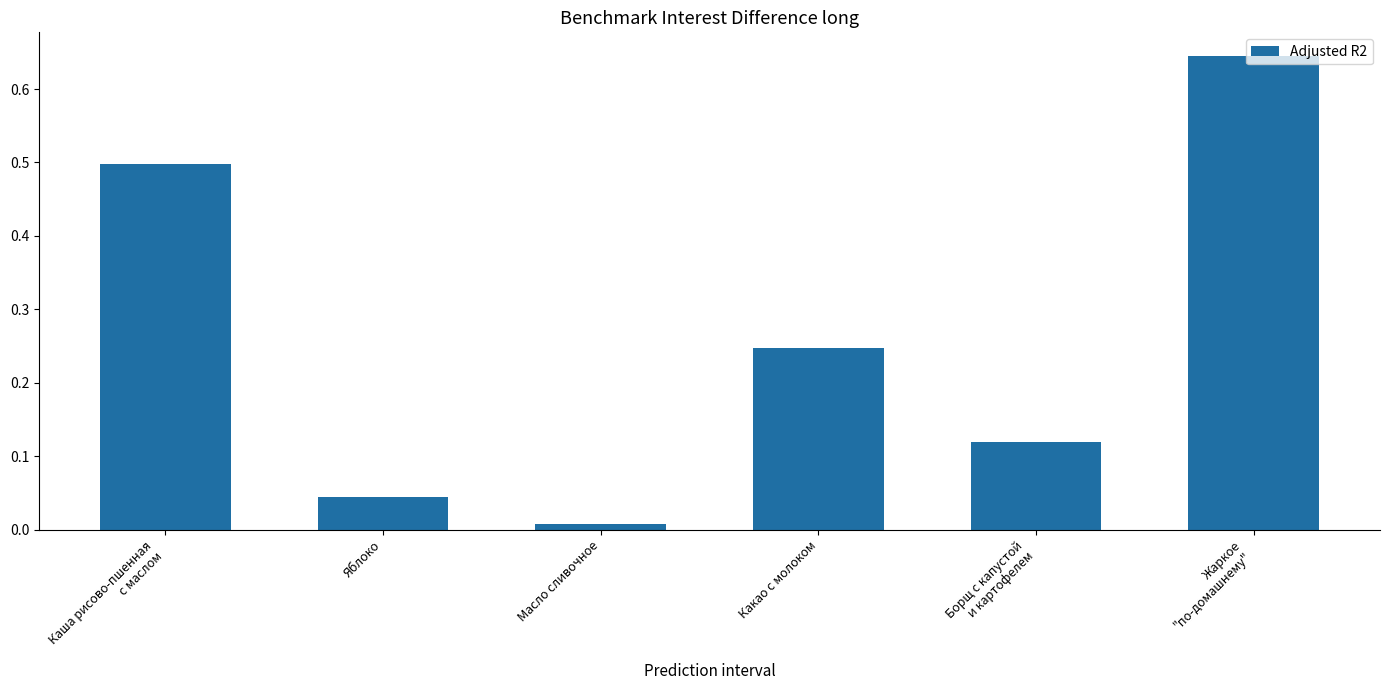

What is the label of the 6th bar from the left?

Жаркое
"по-домашнему"